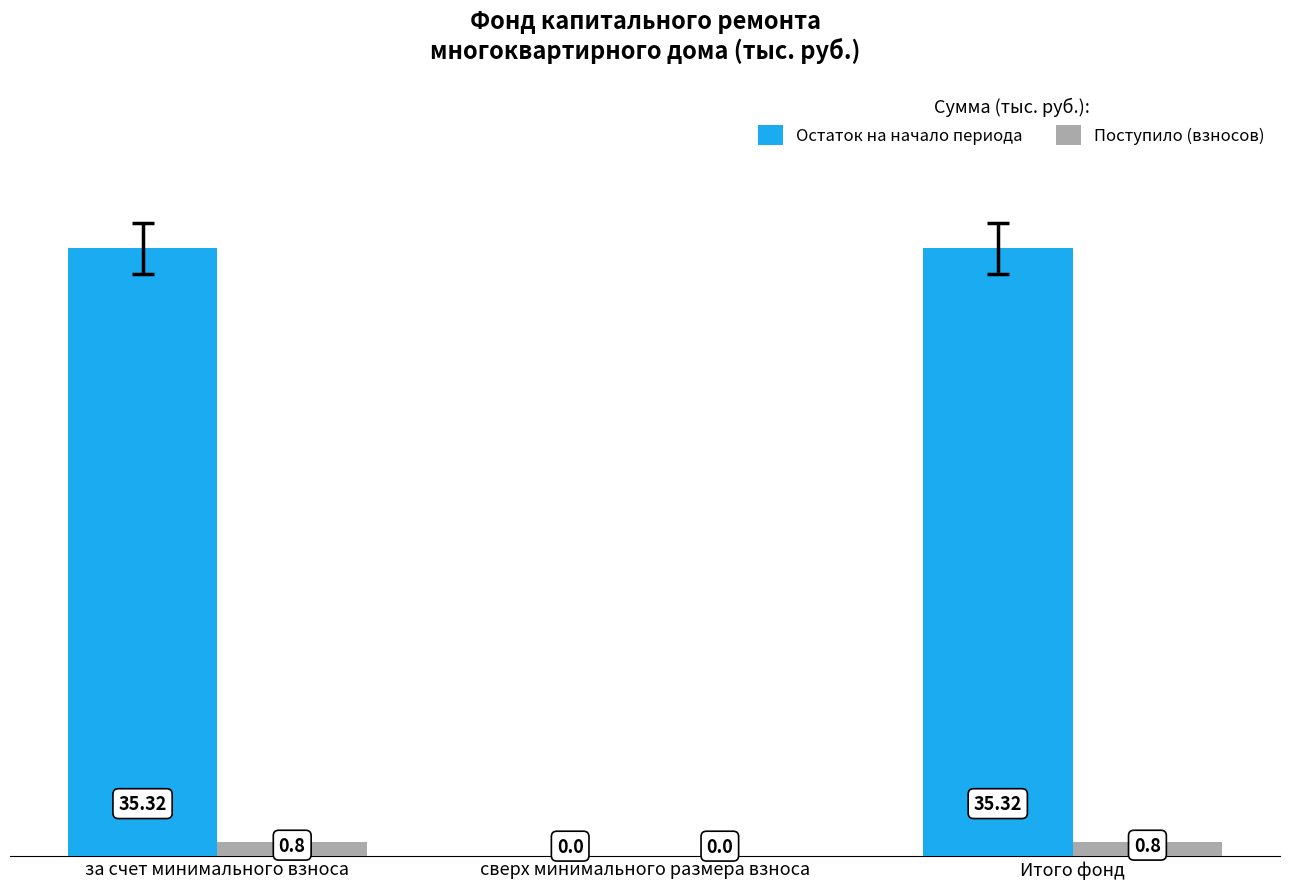

True or false: Поступило (взносов) has a value of 0.8 at за счет минимального взноса.

True